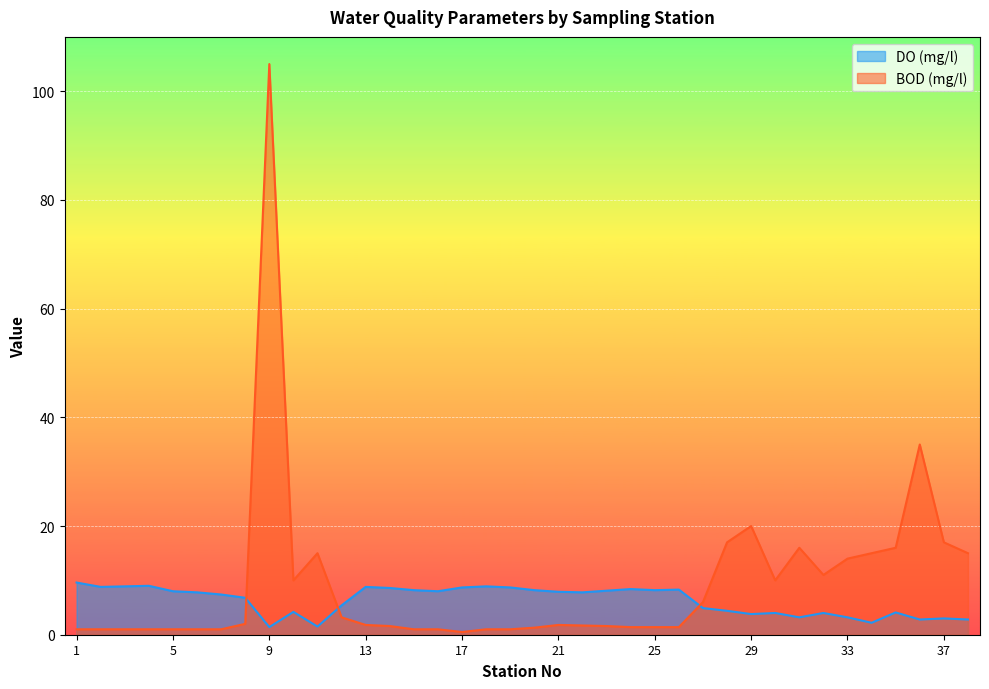

What is the value of the DO (mg/l) point at the 24th from the left?

8.4